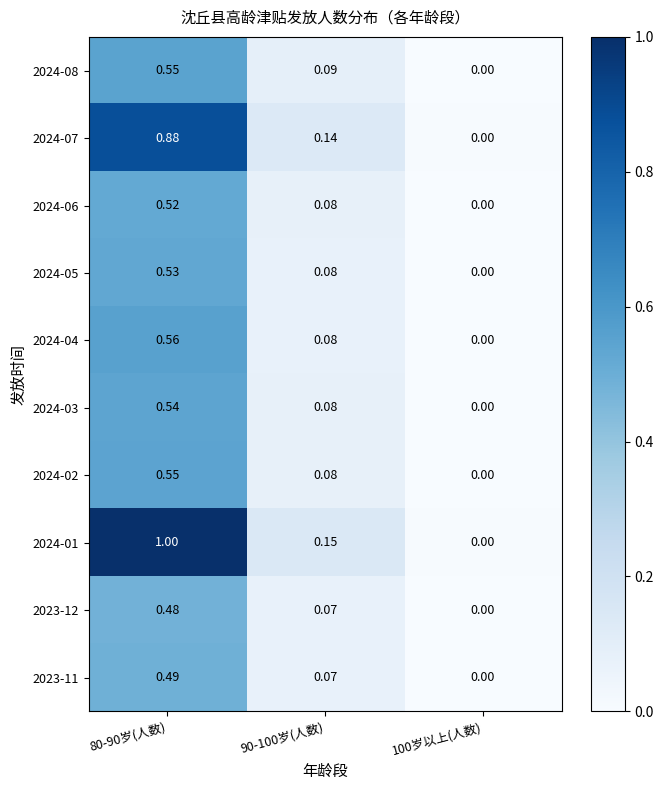

Reading right to left, what are all the values shown in this chart?

2024-08: 100岁以上(人数)=0.0	90-100岁(人数)=0.1	80-90岁(人数)=0.6
2024-07: 100岁以上(人数)=0.0	90-100岁(人数)=0.1	80-90岁(人数)=0.9
2024-06: 100岁以上(人数)=0.0	90-100岁(人数)=0.1	80-90岁(人数)=0.5
2024-05: 100岁以上(人数)=0.0	90-100岁(人数)=0.1	80-90岁(人数)=0.5
2024-04: 100岁以上(人数)=0.0	90-100岁(人数)=0.1	80-90岁(人数)=0.6
2024-03: 100岁以上(人数)=0.0	90-100岁(人数)=0.1	80-90岁(人数)=0.5
2024-02: 100岁以上(人数)=0.0	90-100岁(人数)=0.1	80-90岁(人数)=0.6
2024-01: 100岁以上(人数)=0.0	90-100岁(人数)=0.1	80-90岁(人数)=1.0
2023-12: 100岁以上(人数)=0.0	90-100岁(人数)=0.1	80-90岁(人数)=0.5
2023-11: 100岁以上(人数)=0.0	90-100岁(人数)=0.1	80-90岁(人数)=0.5